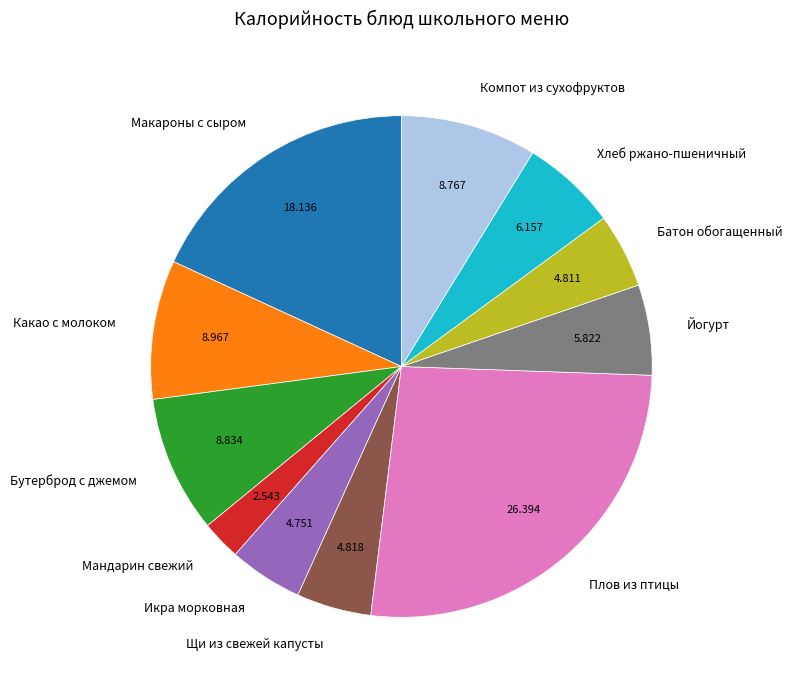

Which has a higher value, Макароны с сыром or Икра морковная?

Макароны с сыром